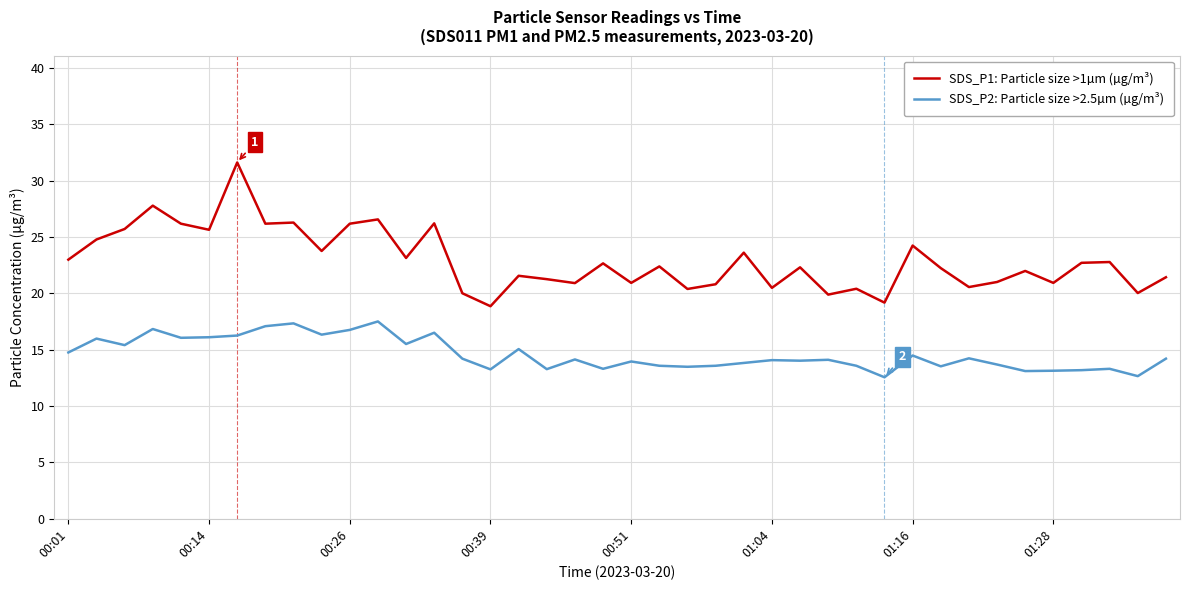

True or false: SDS_P2: Particle size >2.5µm (µg/m³) and SDS_P1: Particle size >1µm (µg/m³) cross at least once.

False